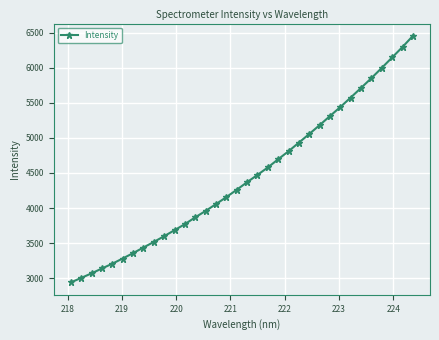

What is the value of the 27th point from the left?

5440.9